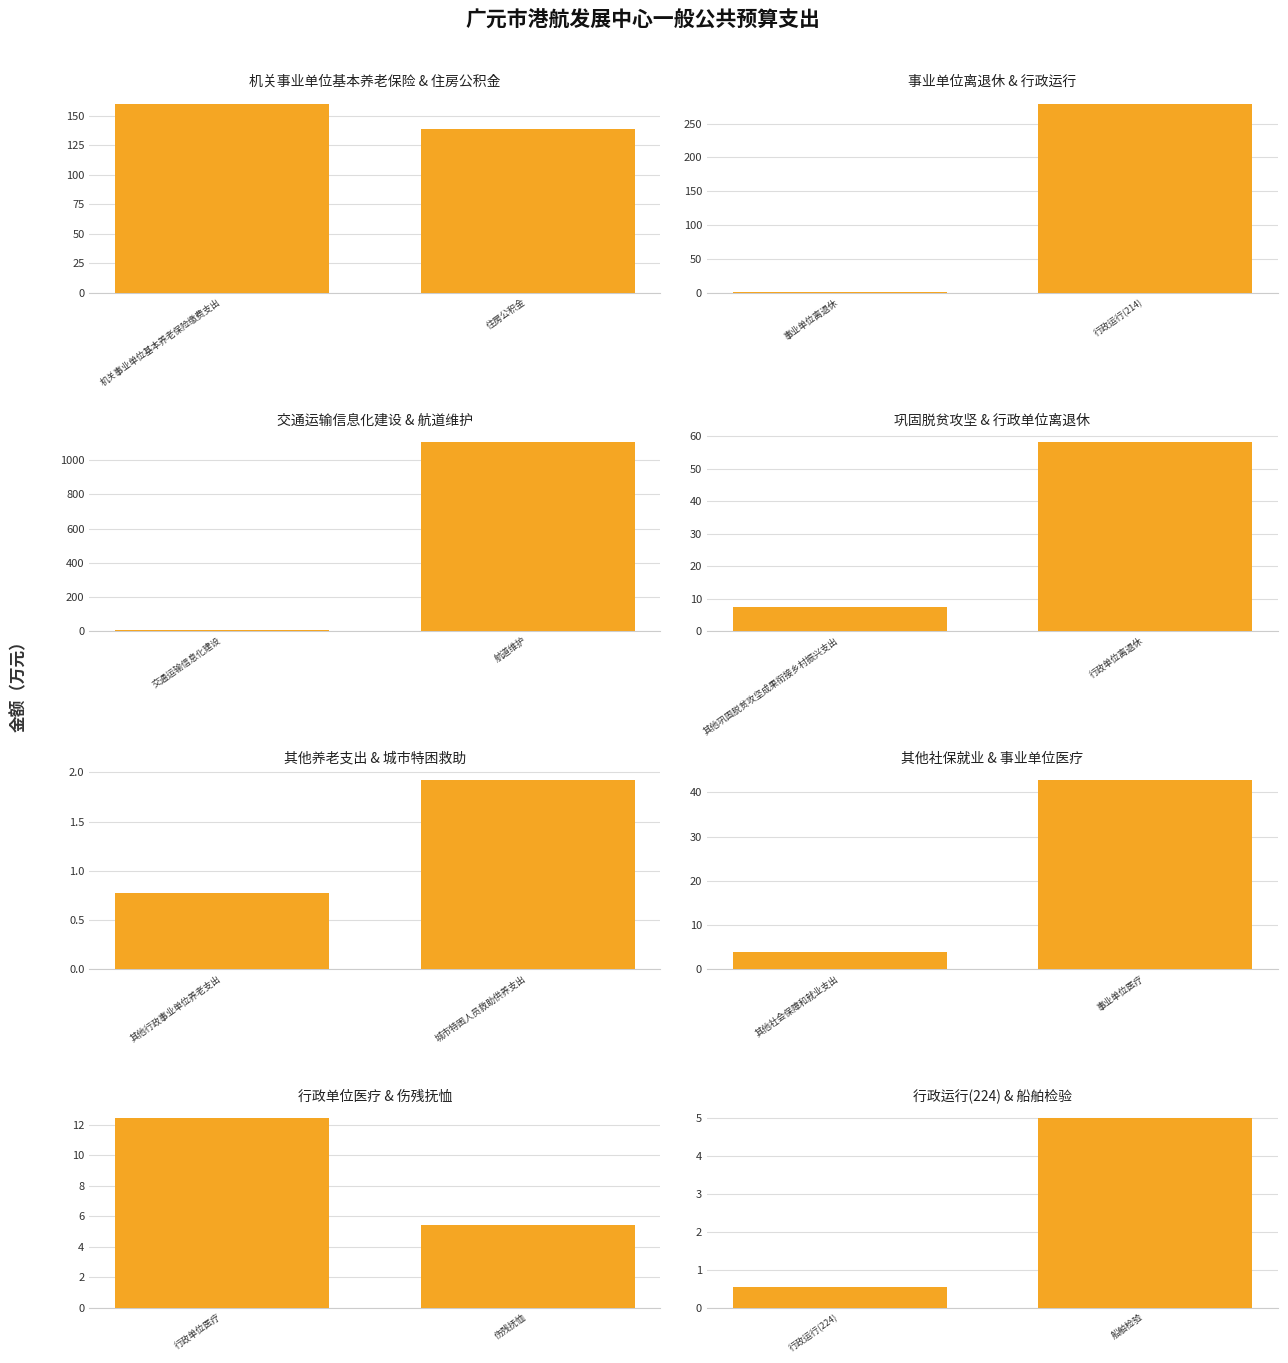

What is the difference between the values at 住房公积金 and 行政单位离退休?

81.0